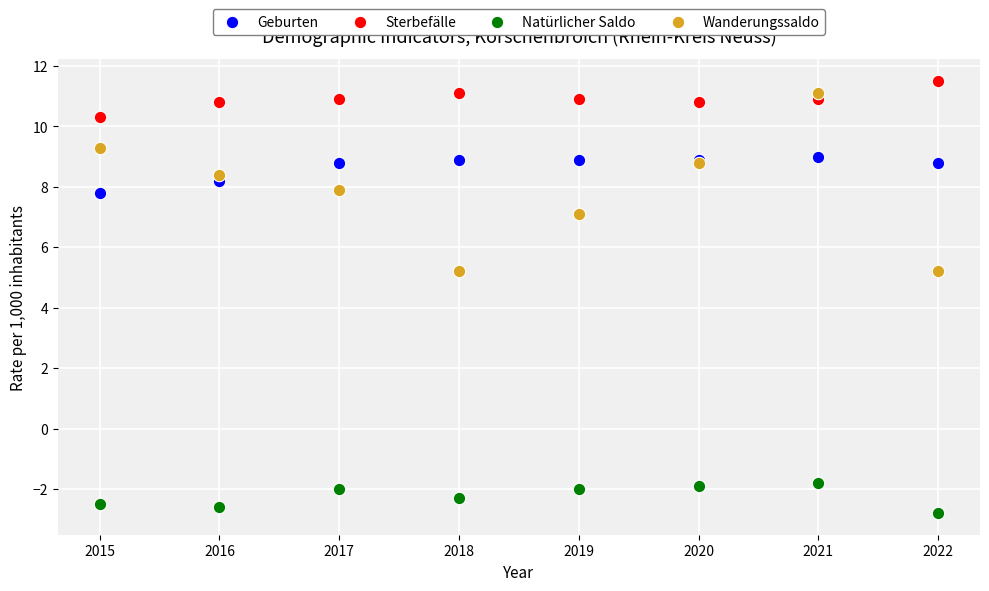

Which series contains the lowest Y value?

Natürlicher Saldo